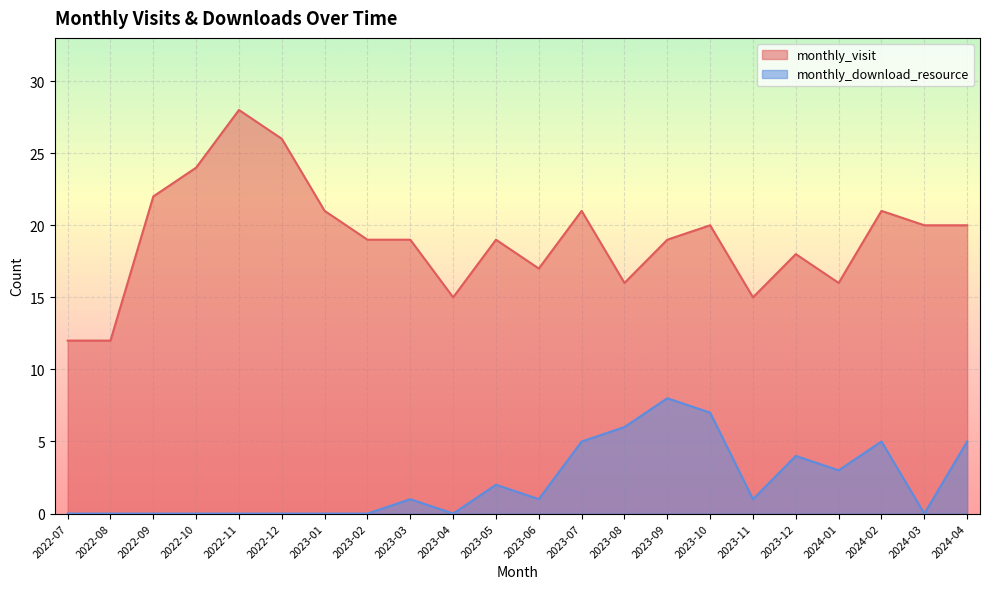

How many positive values does the monthly_download_resource series have?

12